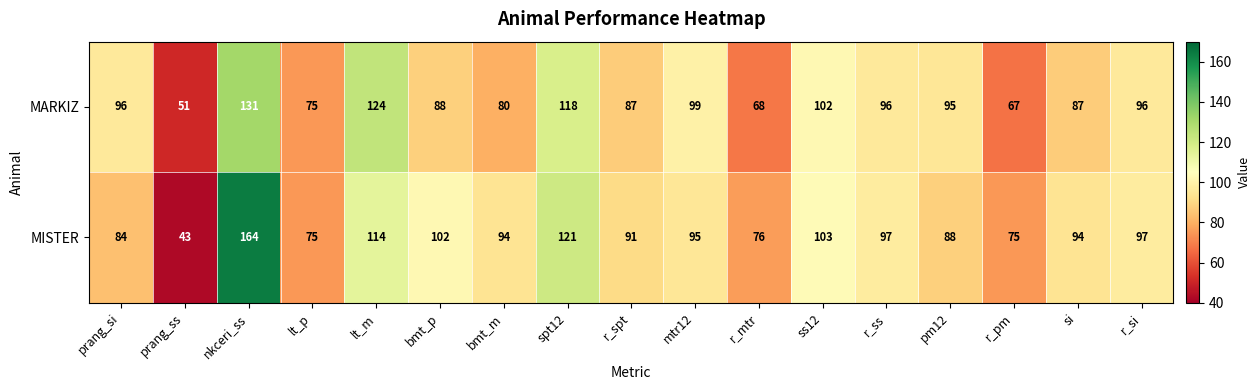

Is the value of MISTER at spt12 greater than the value of MARKIZ at r_si?

Yes